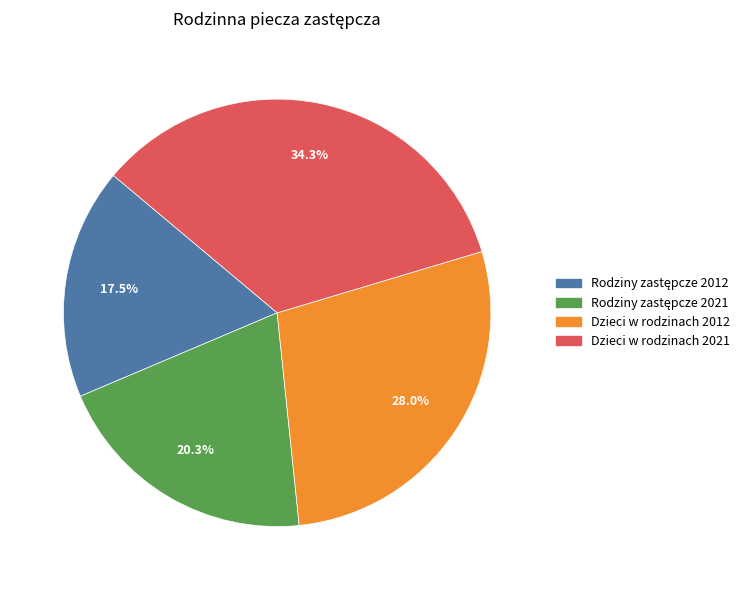

What percentage is the Dzieci w rodzinach 2021 slice, to the nearest percent?

34%